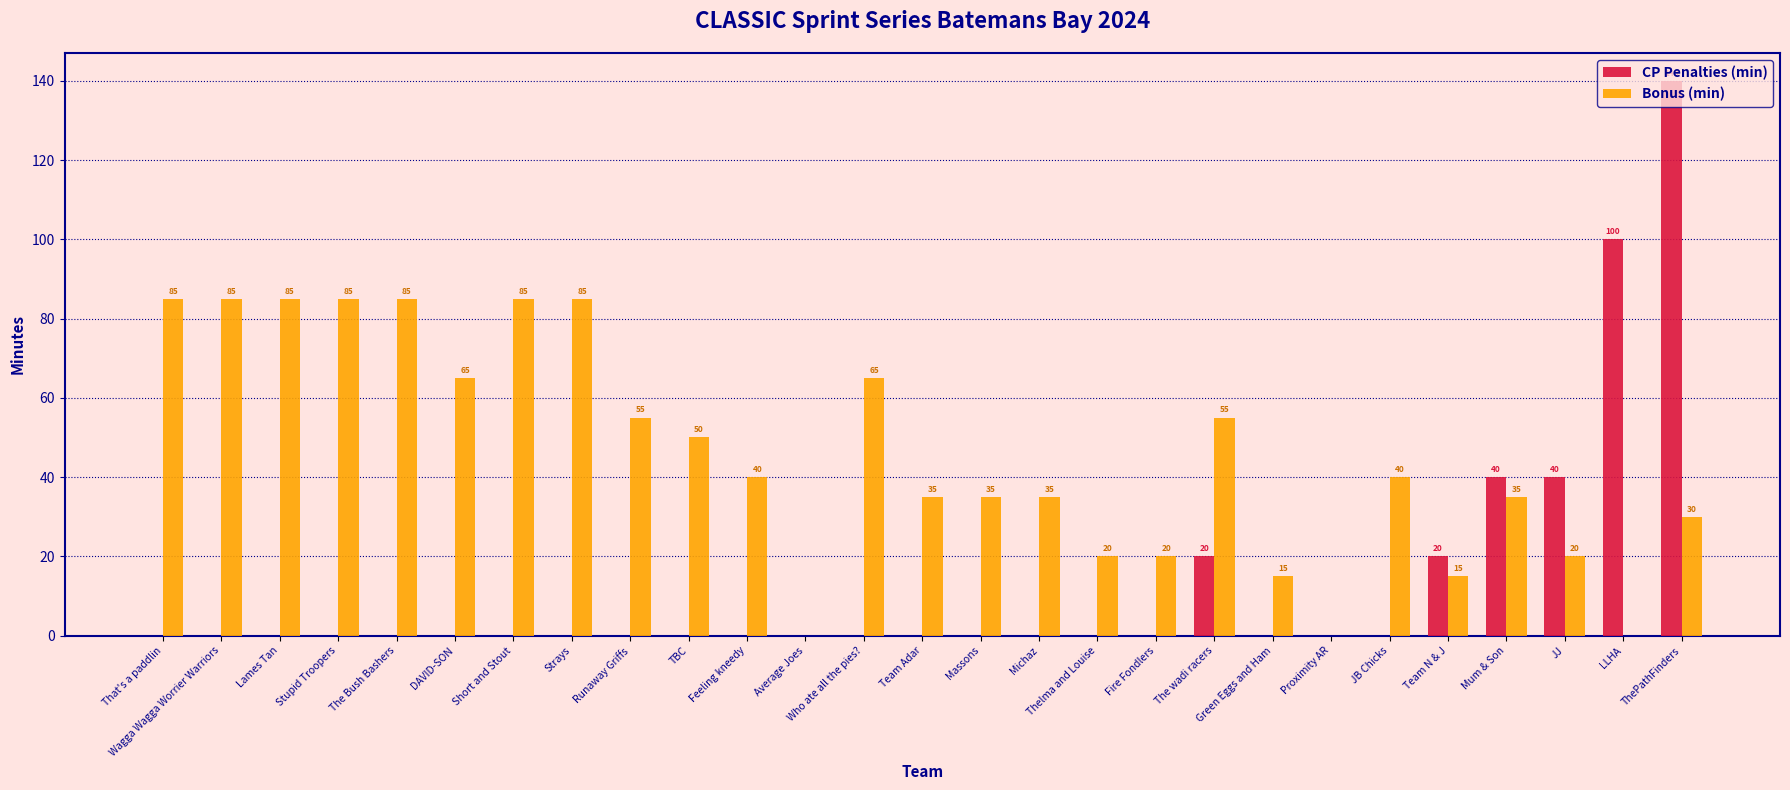

What is the sum of all Bonus (min) values?

1225